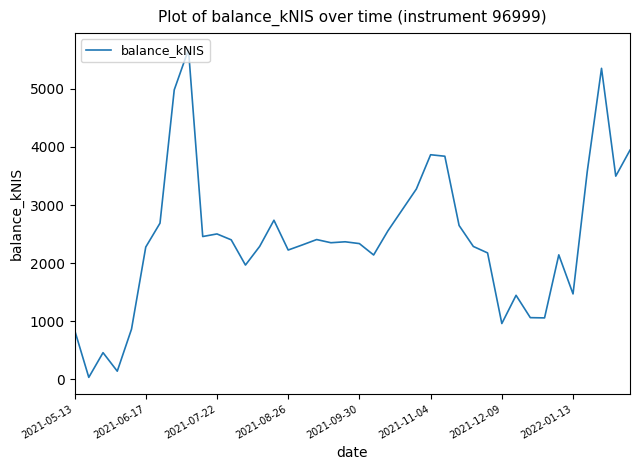

What is the maximum value shown in the chart?

5677.2